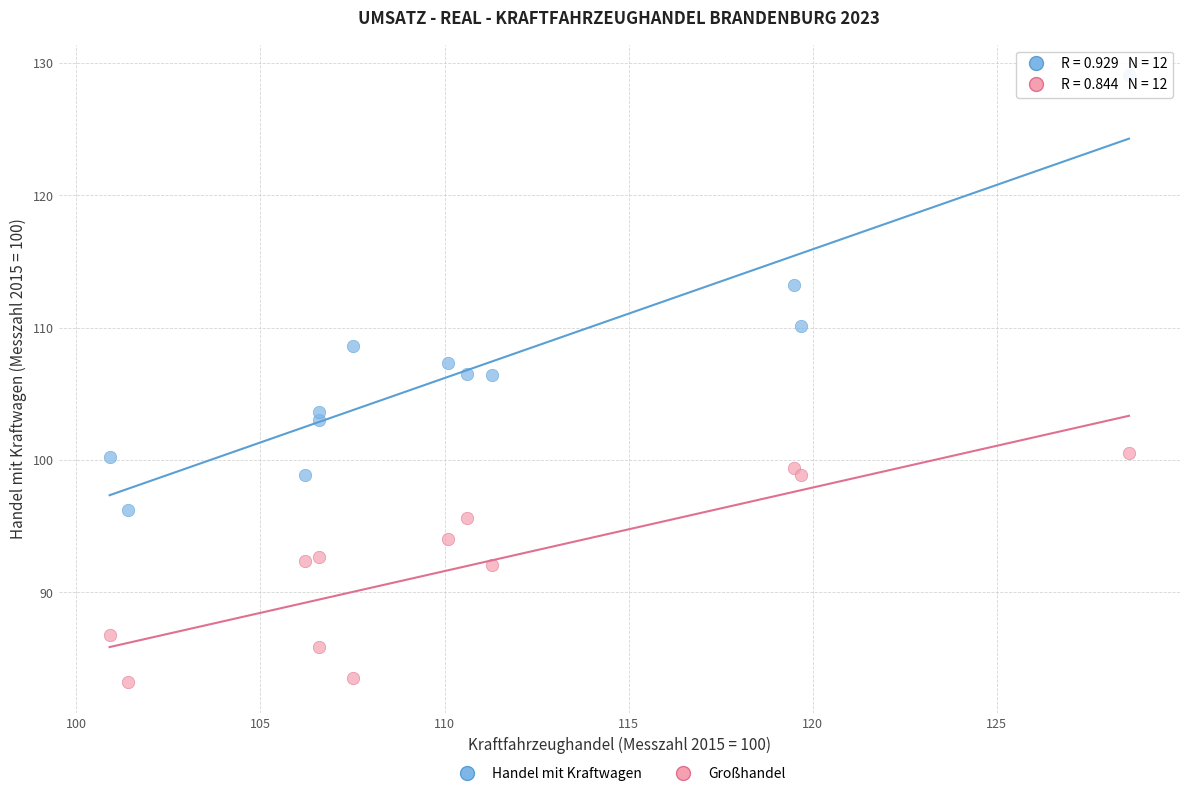

In the Handel mit Kraftwagen series, what Y value is closest to 112?

113.2